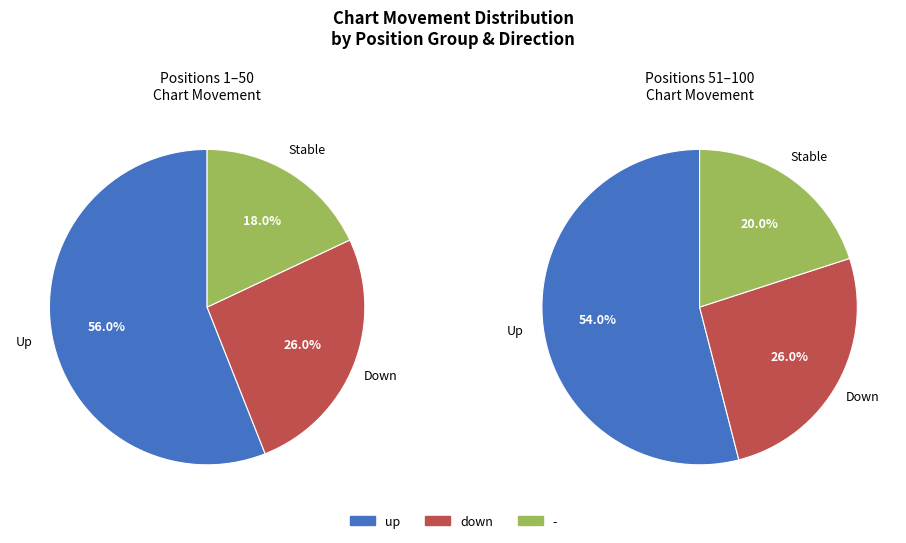

The - slice represents 19% of the pie. True or false?

True